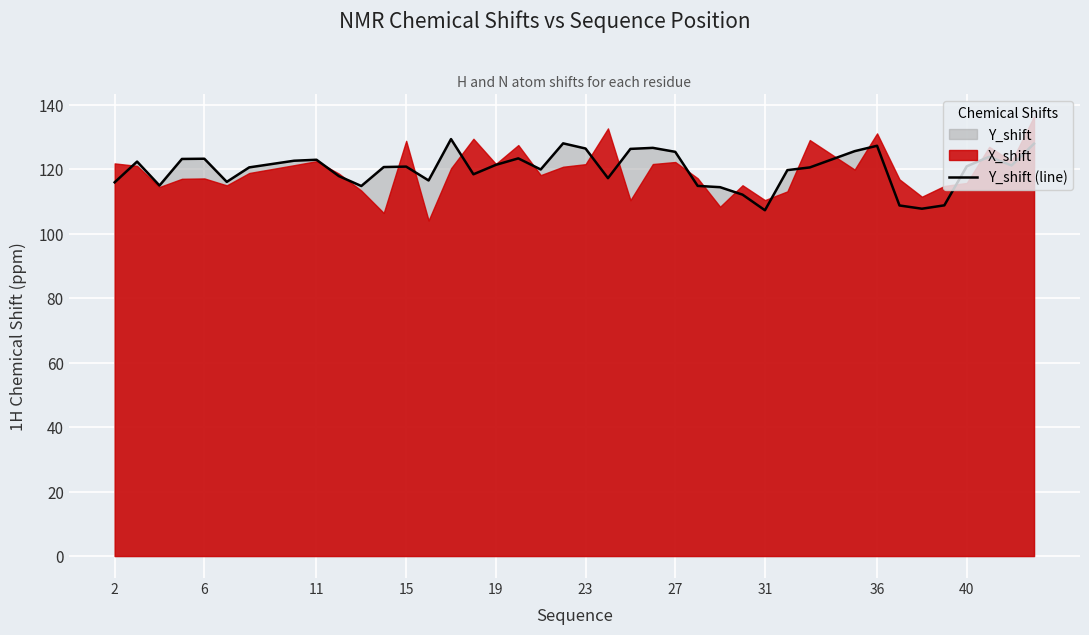

The Y_shift (line) series shows 121.3 at 19. True or false?

True